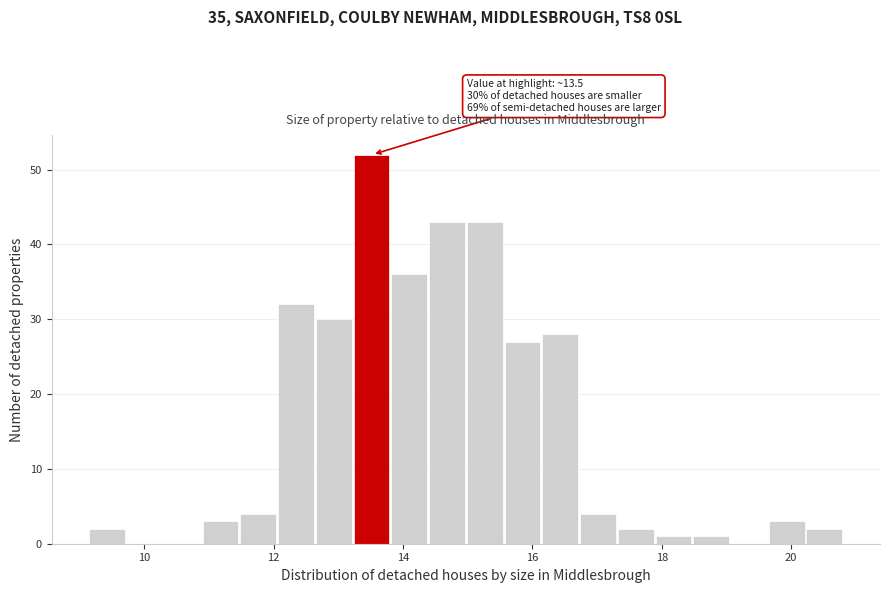

Read against the x-axis, roughly where is the centre of the tallest bar?

13.6